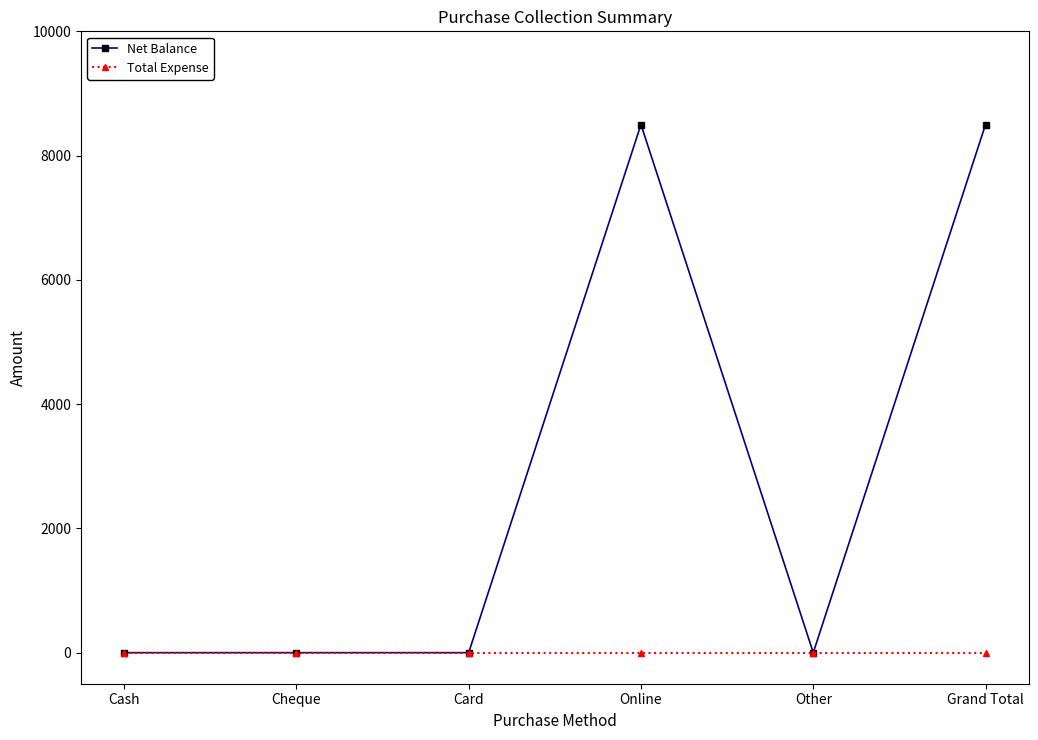

What is the greatest value displayed?

8500